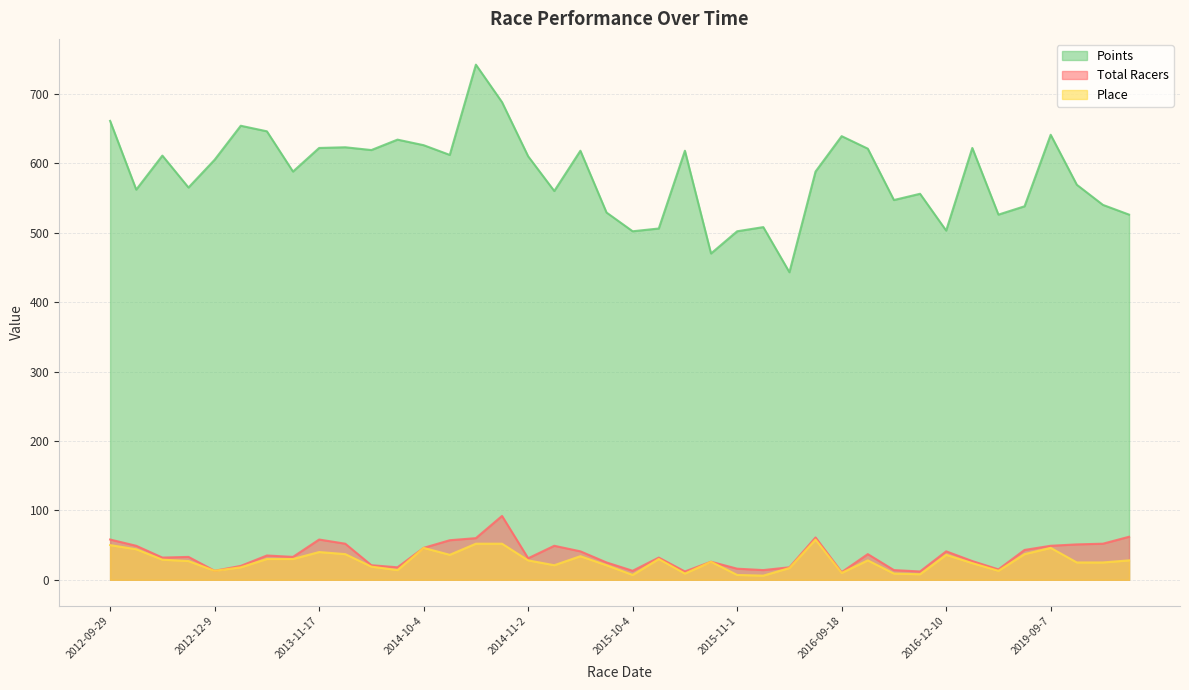

How many values in the Place series exceed 28?

17